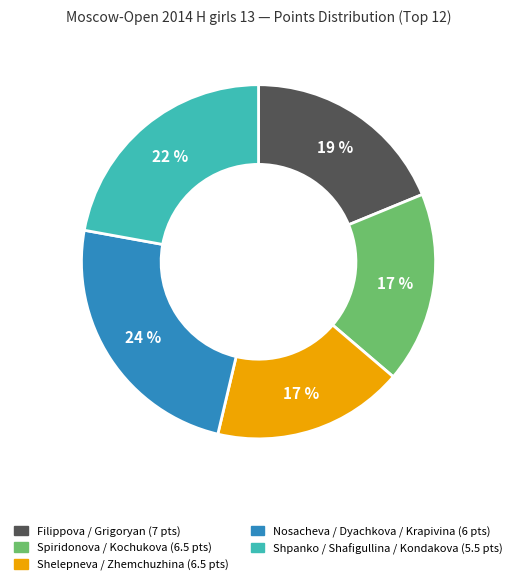

To the nearest percent, what is the difference between the largest and smallest slice percentages?

7%